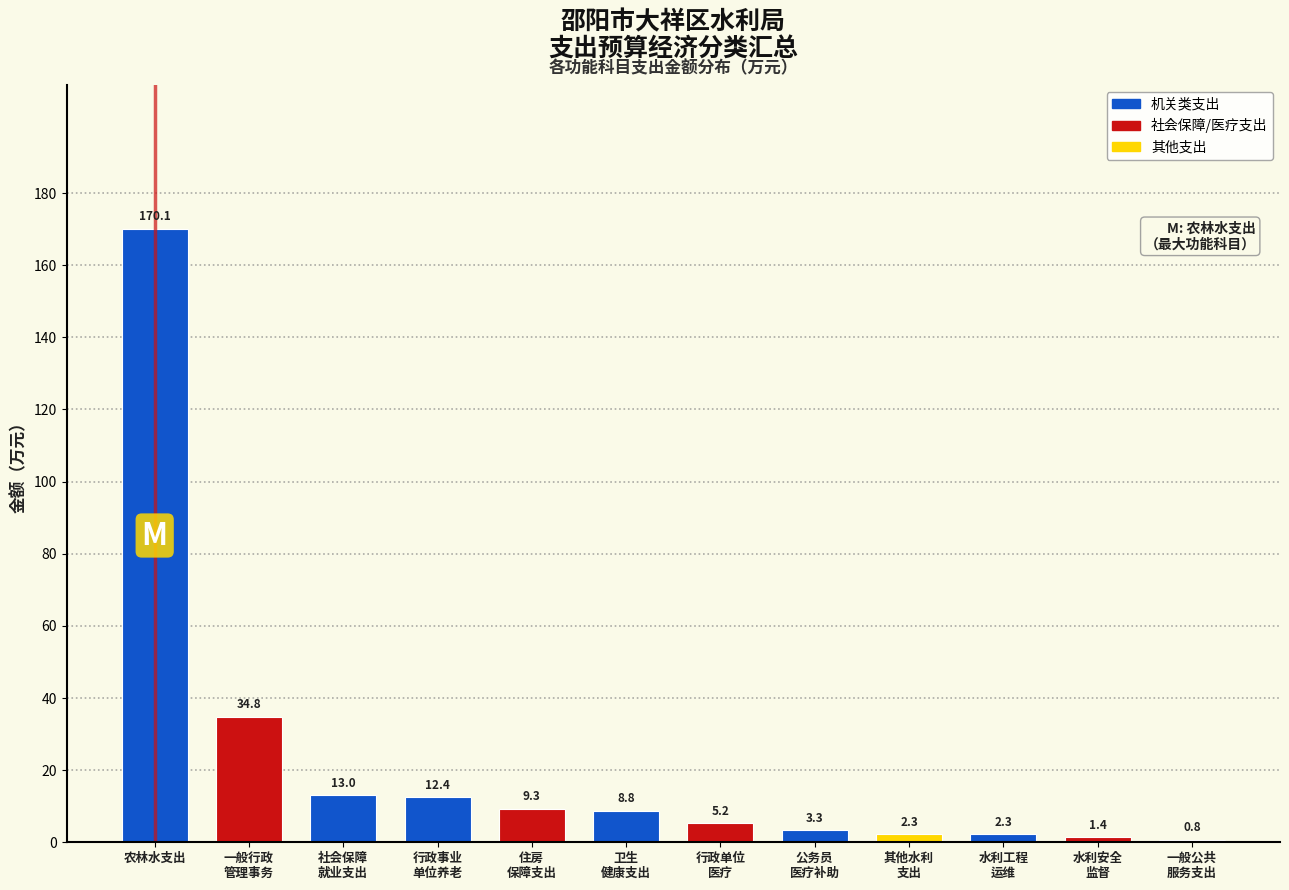

Reading left to right, what are all the values shown in this chart?

170.1	34.8	13.0	12.4	9.3	8.8	5.2	3.3	2.3	2.3	1.4	0.8